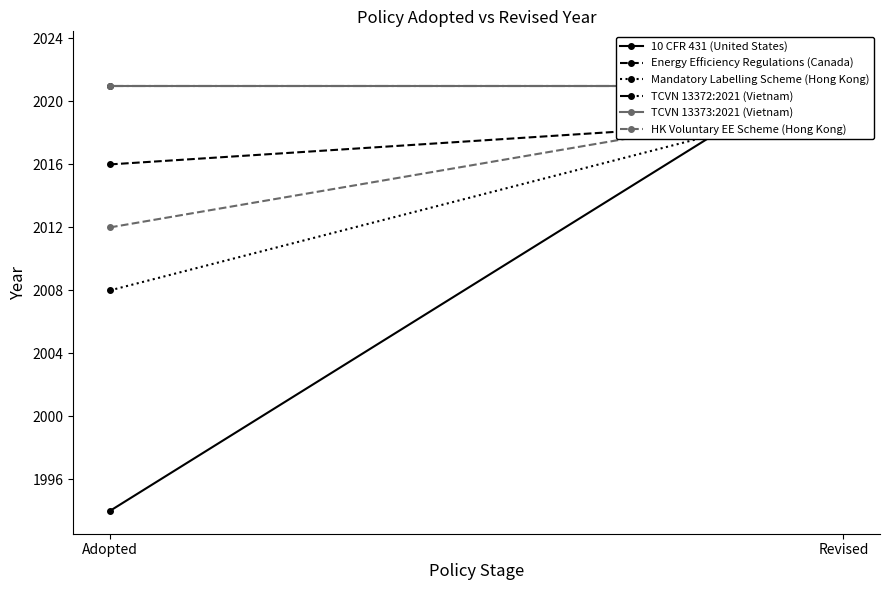

What is the label of the 1st point from the left?

Adopted